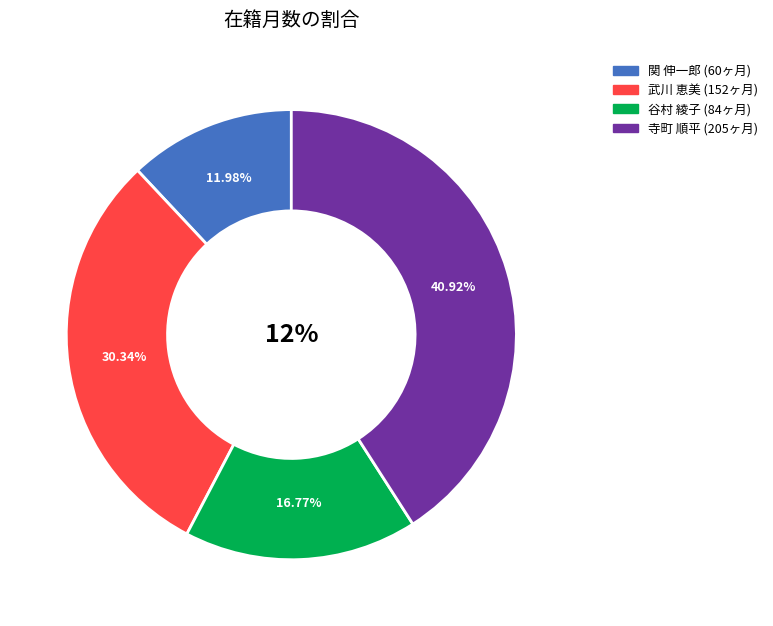

Does 寺町 順平 represent more than half of the total?

No